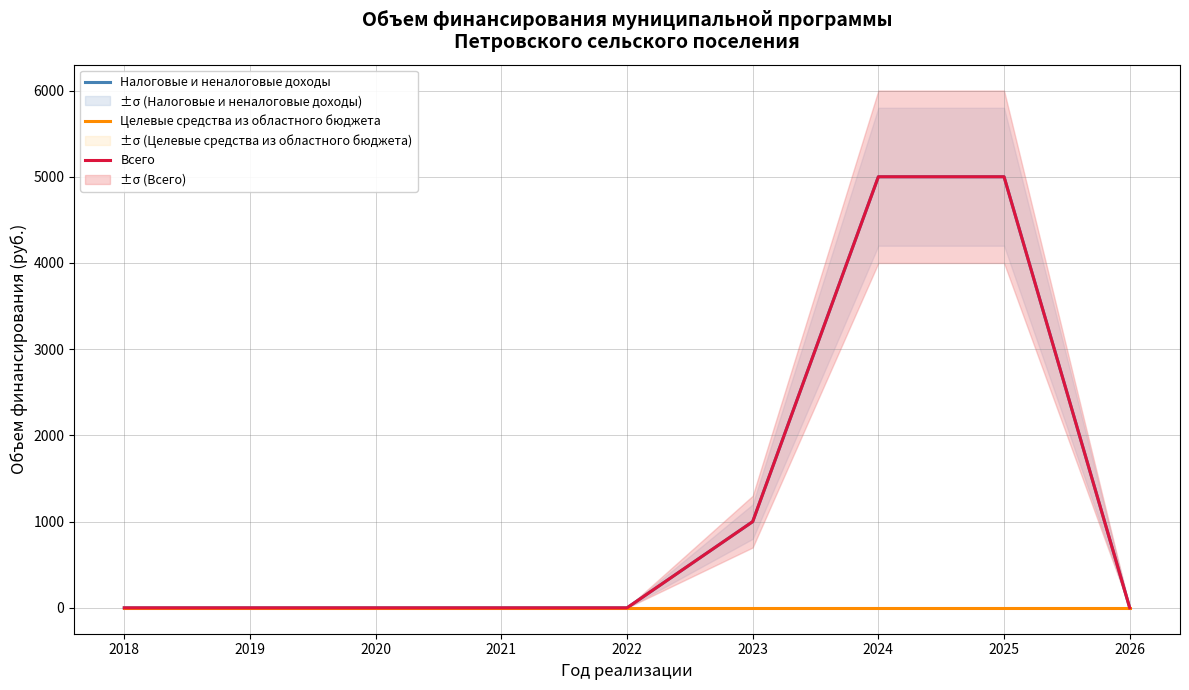

At how many categories does at least one series exceed 3474?

2